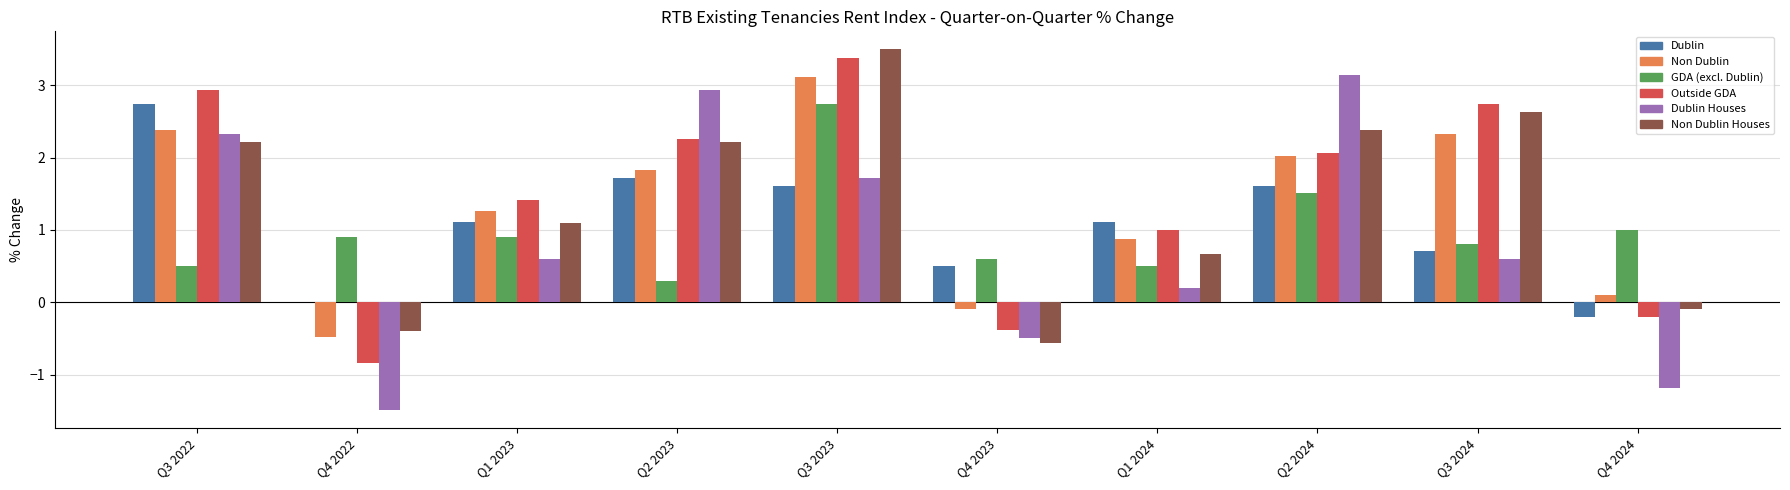

How many data points in Dublin Houses are above 0?

7